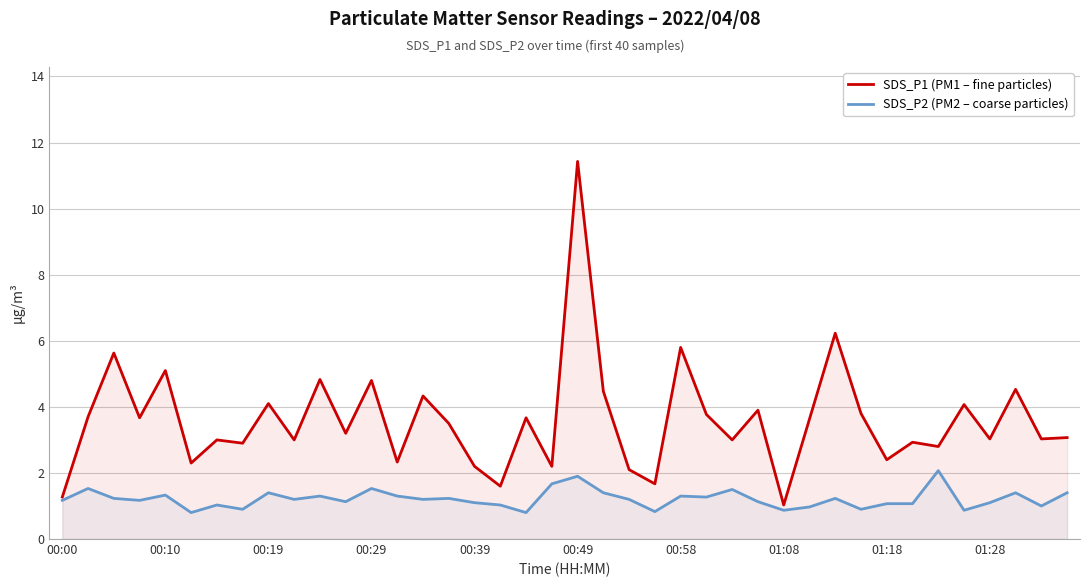

What is the difference between the second highest and second lowest values in the SDS_P2 (PM2 – coarse particles) series?

1.1